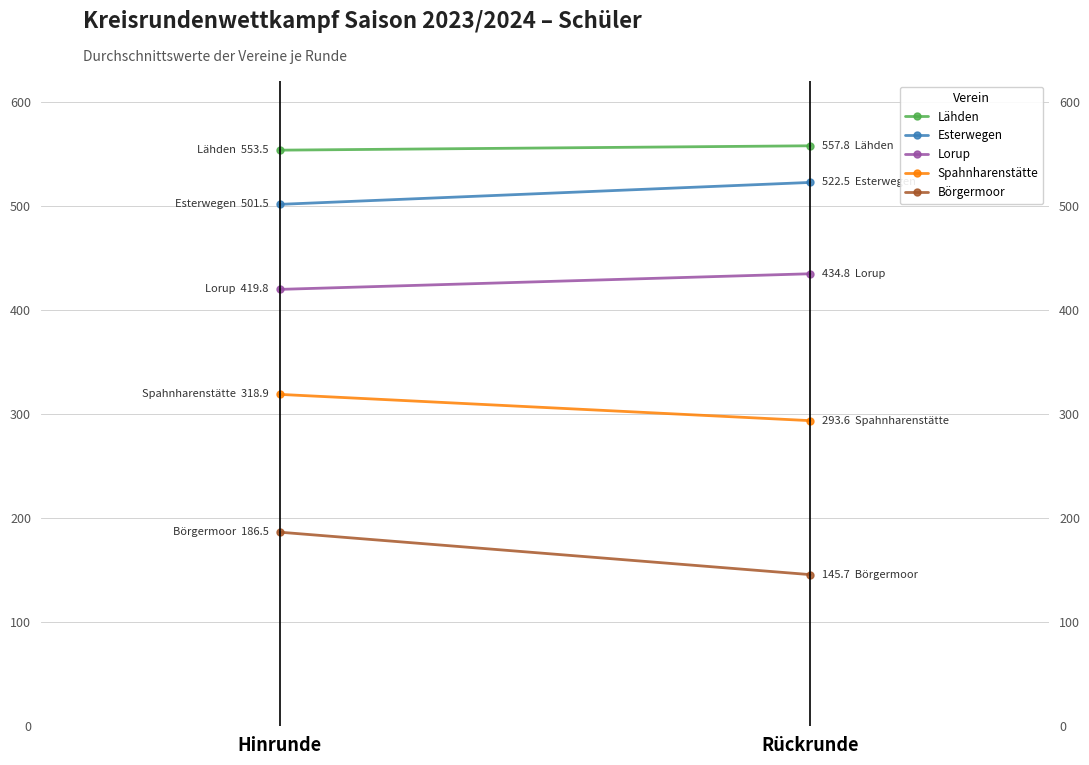

Is this an area chart (filled region under the line)?

No